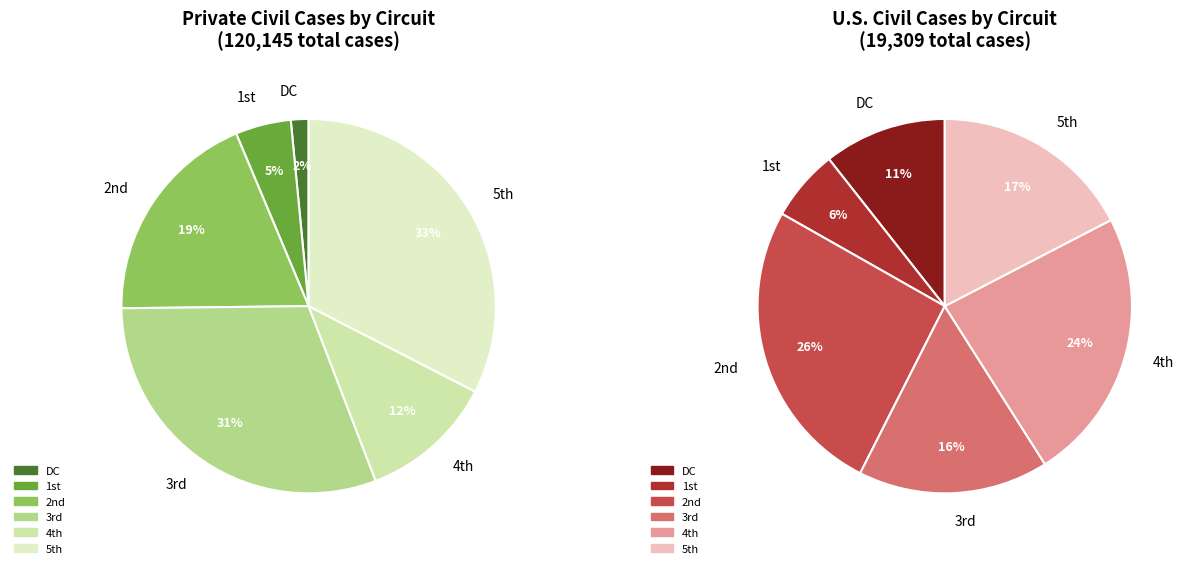

Which category has the biggest portion of the pie?

5th